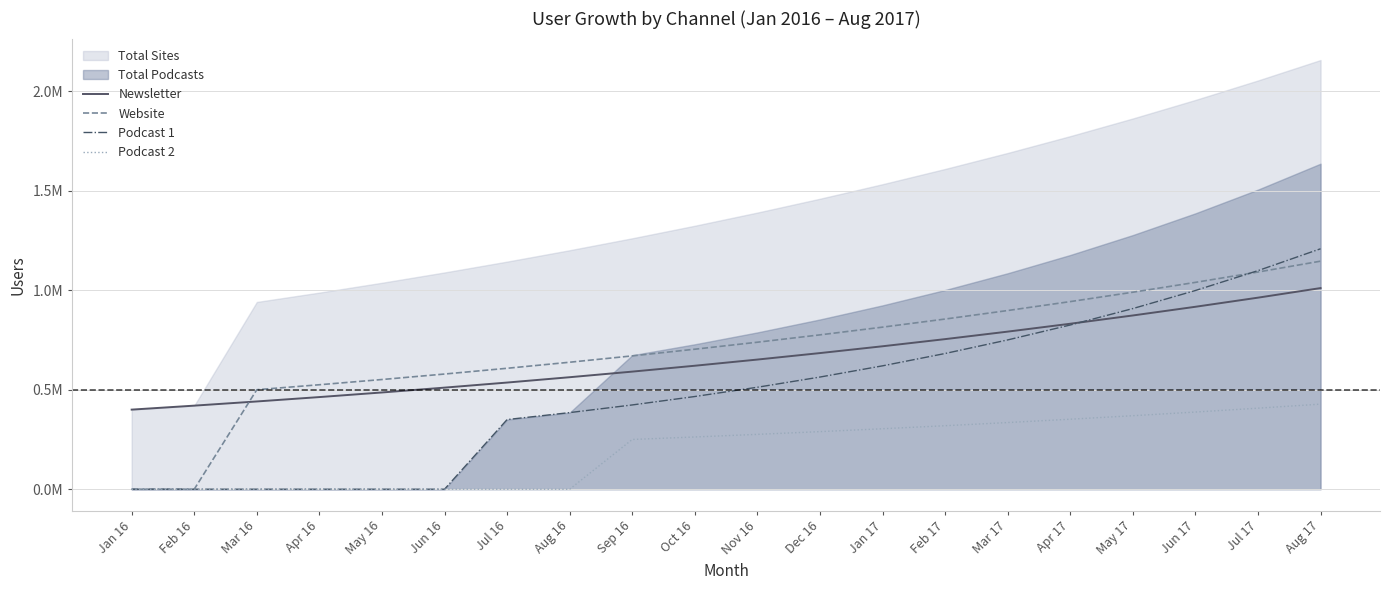

What is the approximate value of Podcast 2 at Sep 16?

0.2